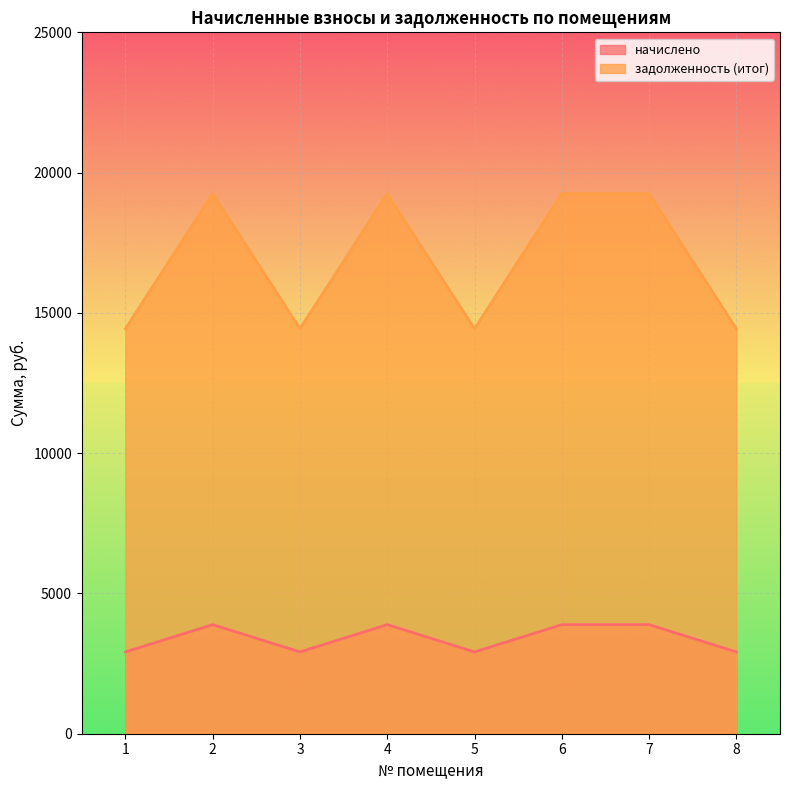

True or false: начислено has more than 2 points higher than both neighbors.

False